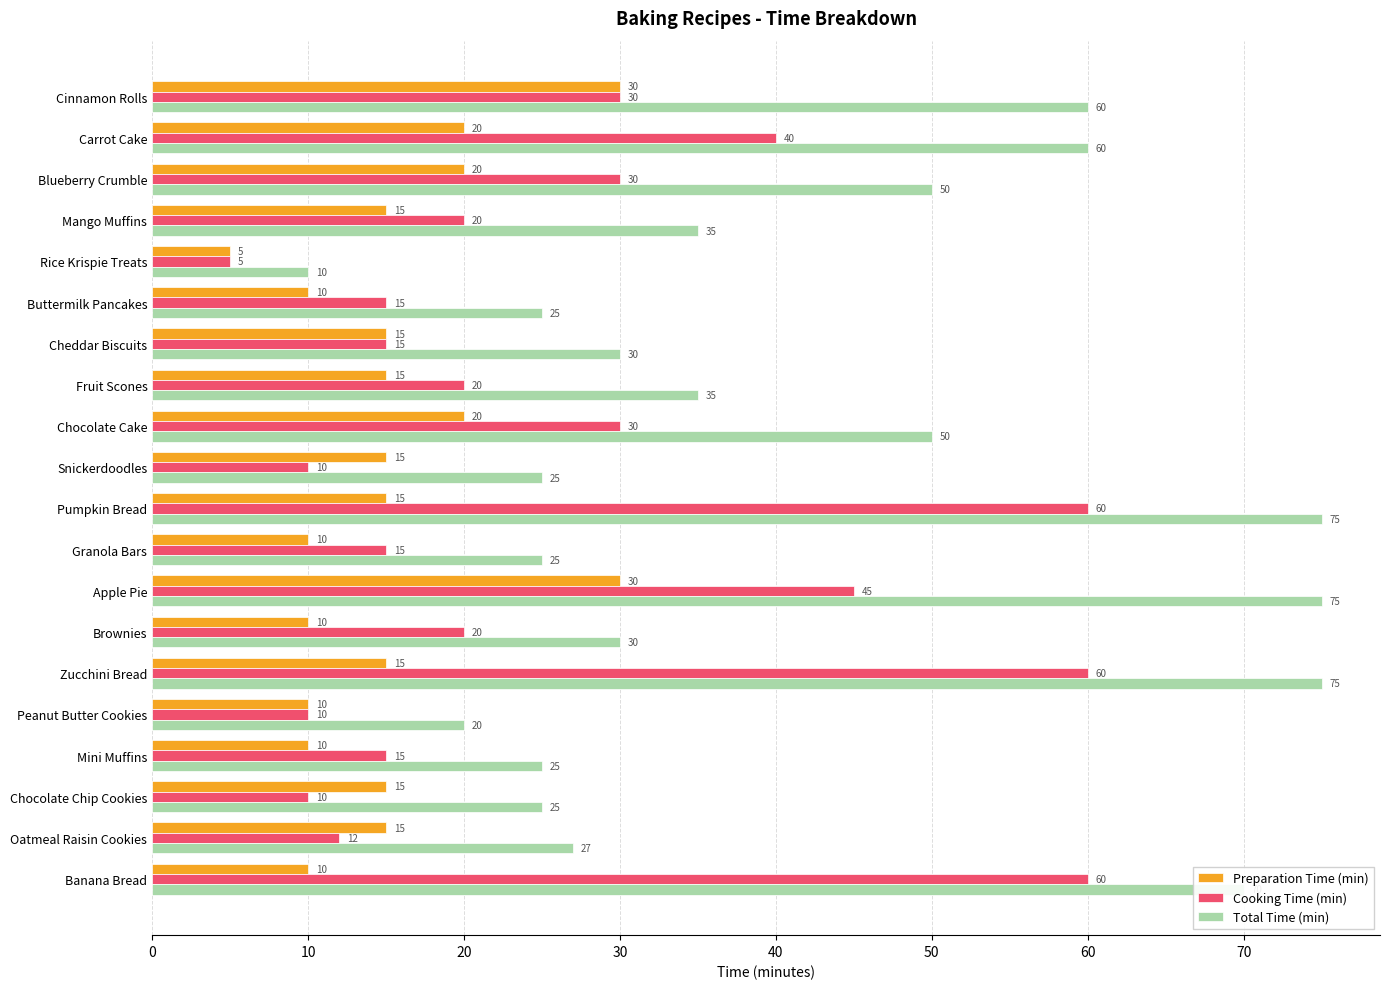

How many data points in Total Time (min) are less than 35?

10